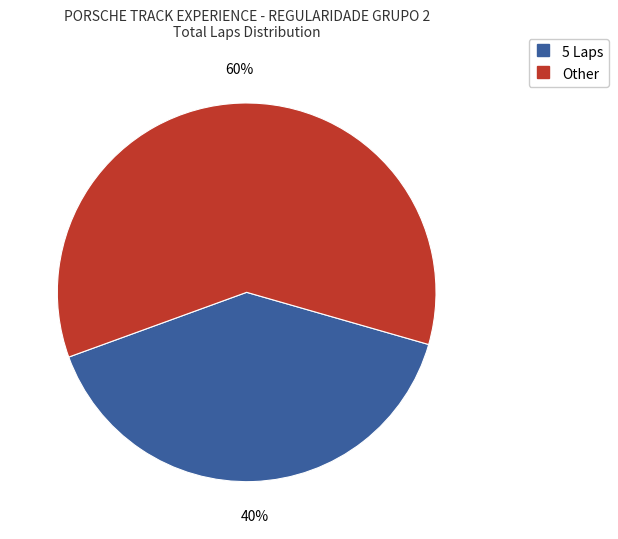

To the nearest percent, what is the difference between the largest and smallest slice percentages?

20%